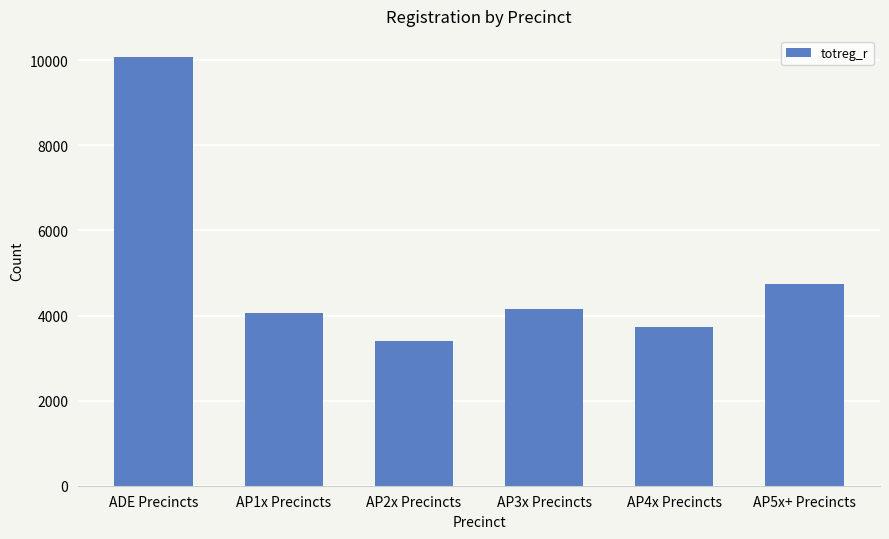

At which category does the chart reach its peak across all series?

ADE Precincts